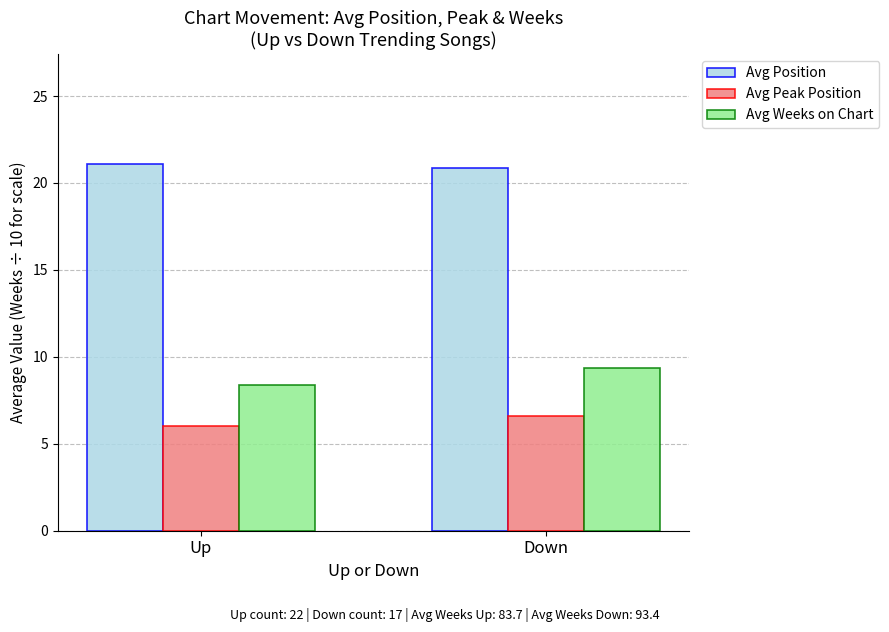

Where does the Avg Weeks on Chart series first go above 9?

Down